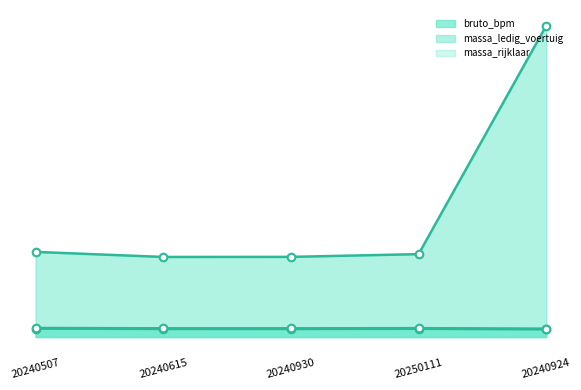

What is the total value across all series at 20240507?

16528